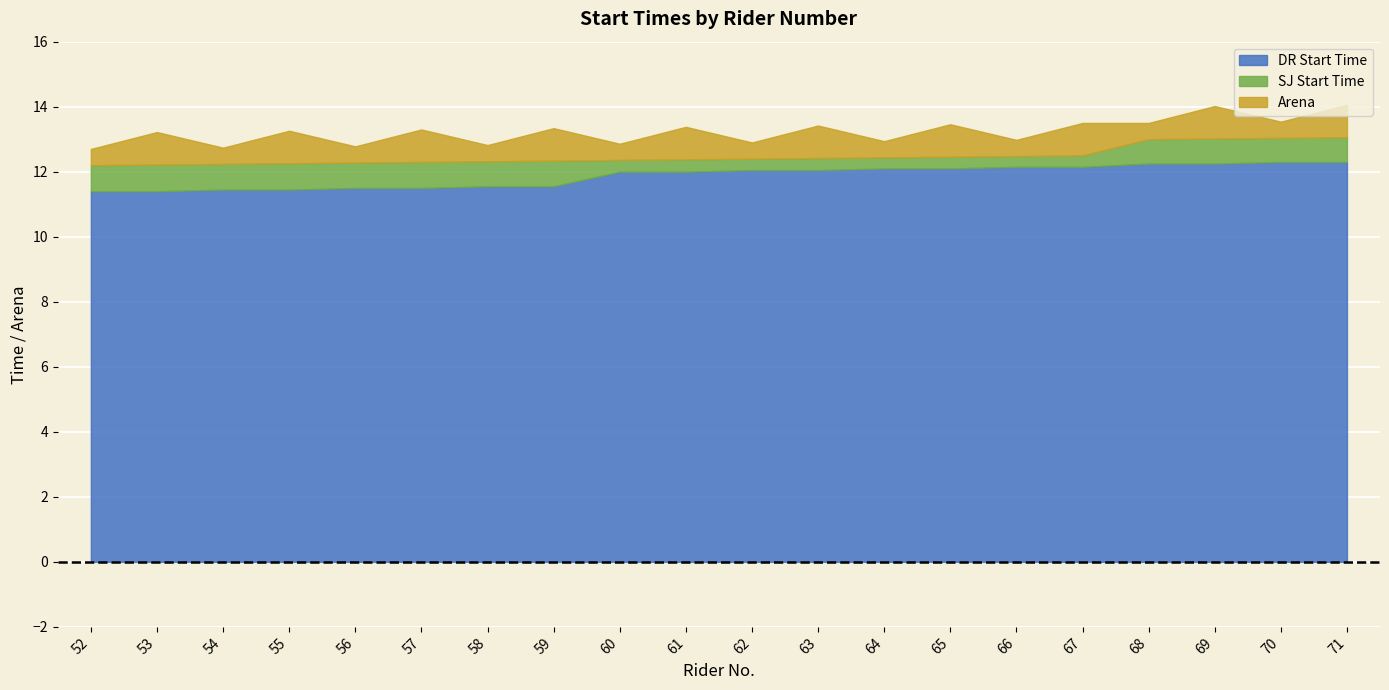

What is the minimum value for DR Start Time?

11.4